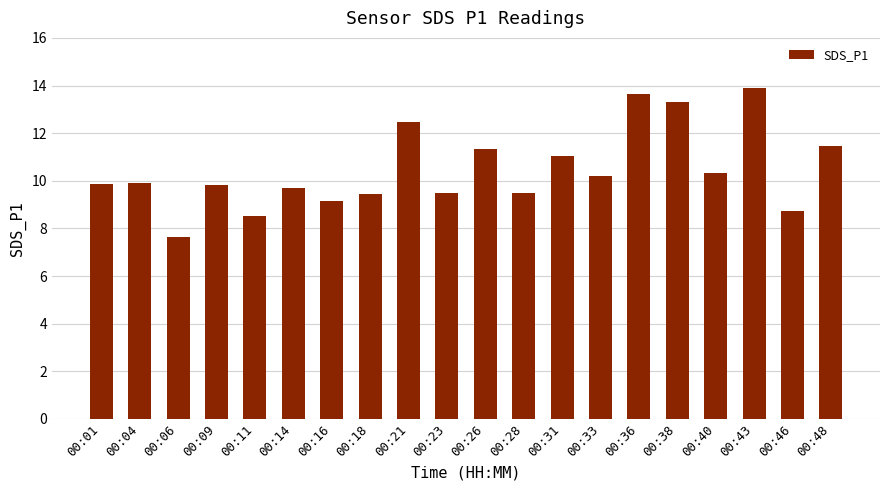

What is the minimum value shown in the chart?

7.6